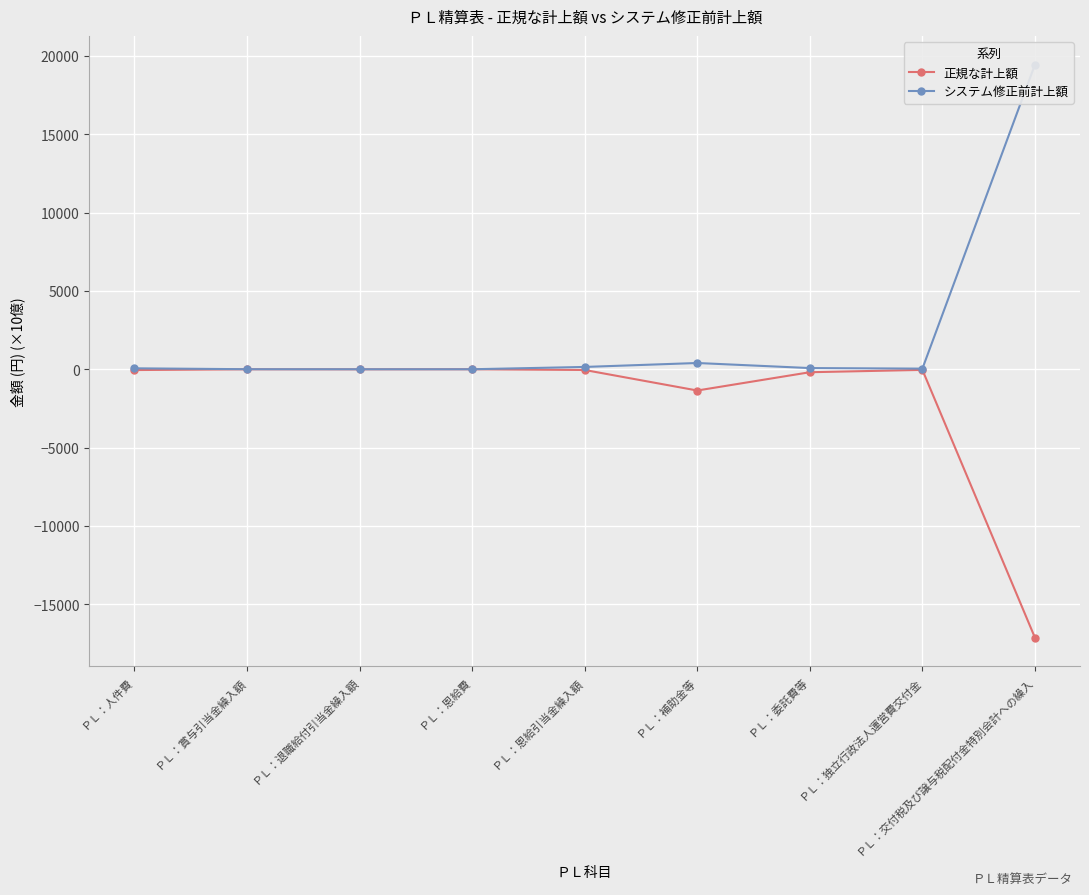

Between ＰＬ：交付税及び譲与税配付金特別会計への繰入 and ＰＬ：独立行政法人運営費交付金, which is larger?

ＰＬ：独立行政法人運営費交付金